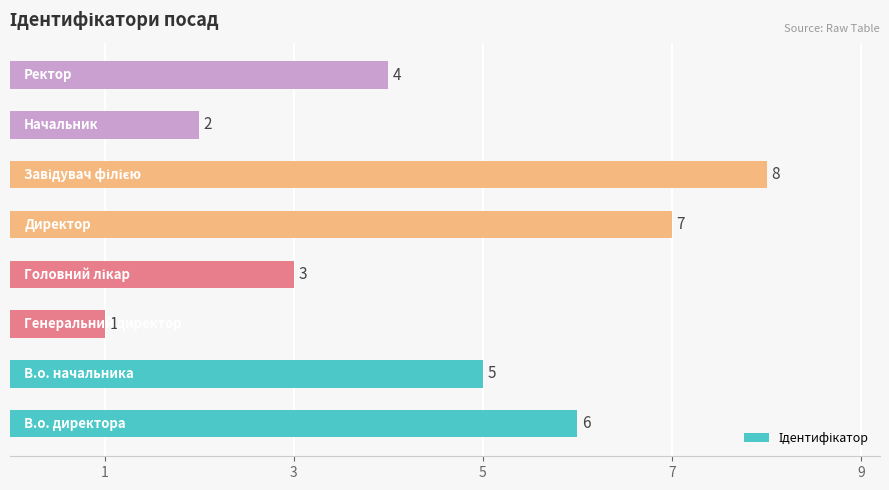

How many values are between 3 and 7?

5